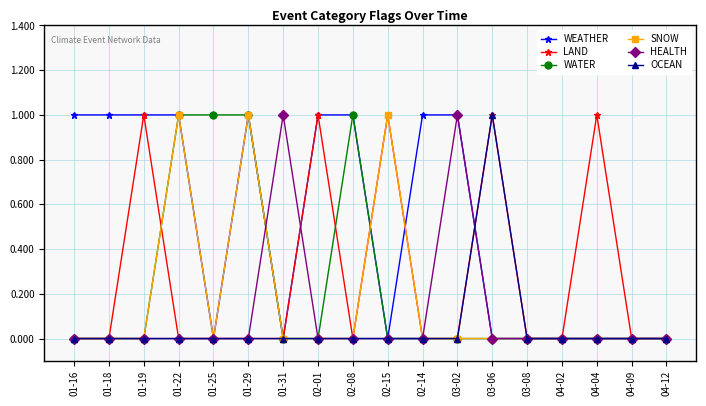

Count the LAND values in the range 0 to 1.

18